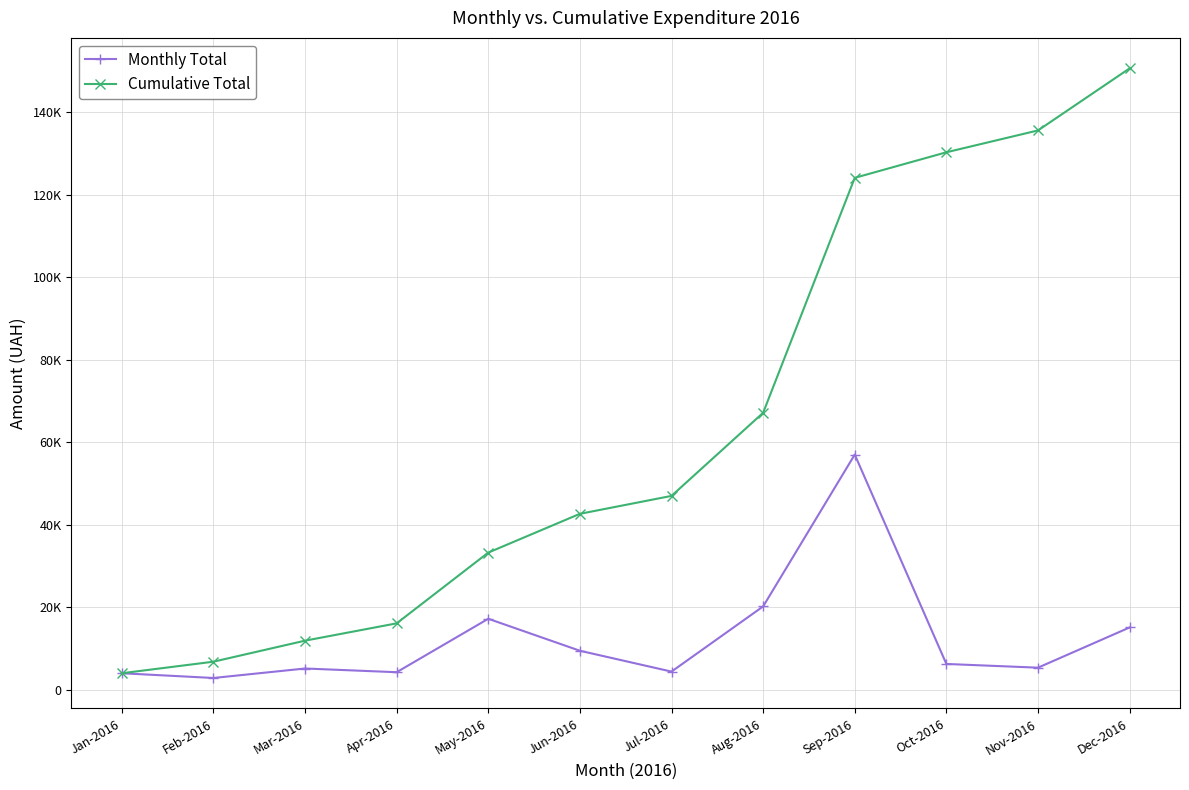

What are all the series names shown in the legend?

Monthly Total, Cumulative Total